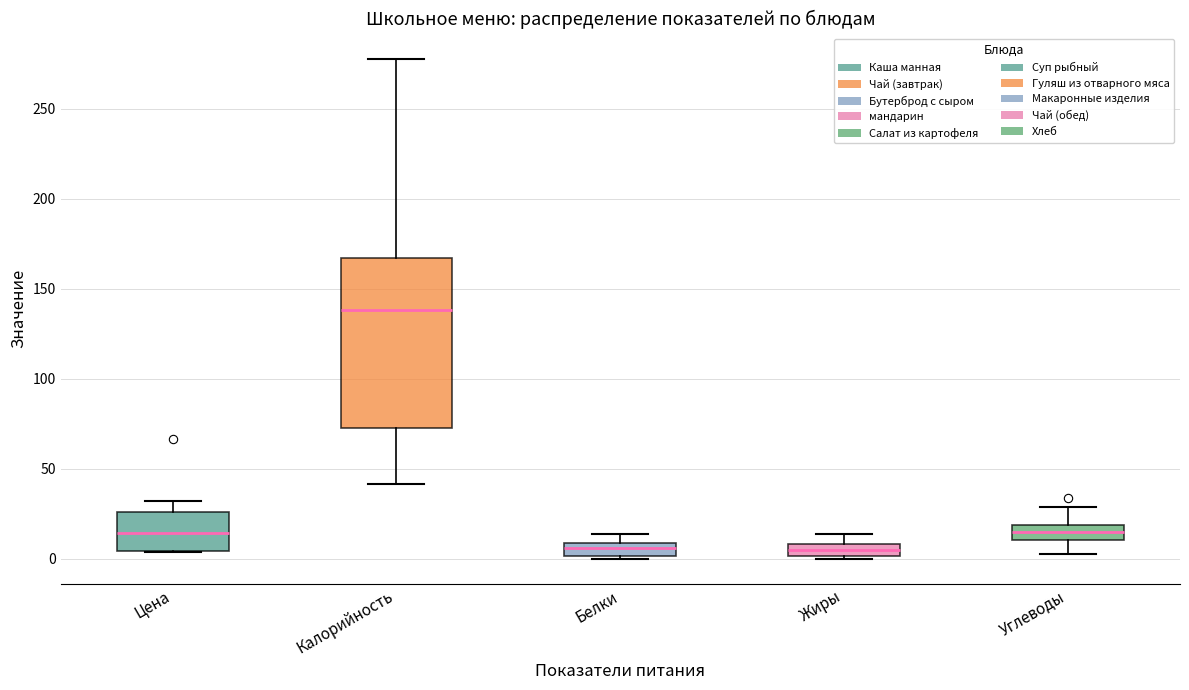

Which box is the tallest, from its lower edge to its upper edge?

Калорийность